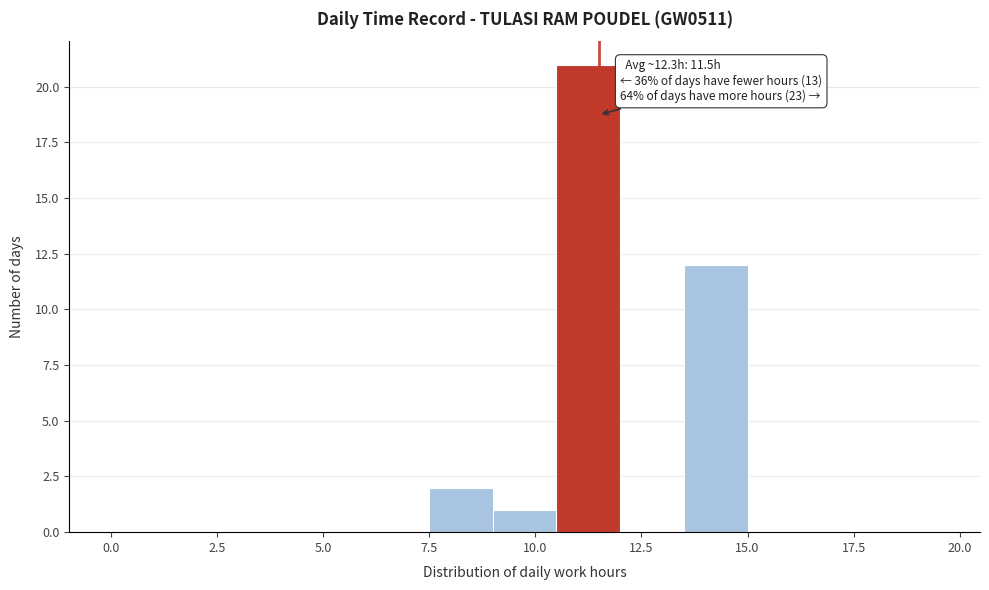

Around what value on the x-axis is the tallest bar? Give the approximate position of its centre, as read against the axis.

11.5